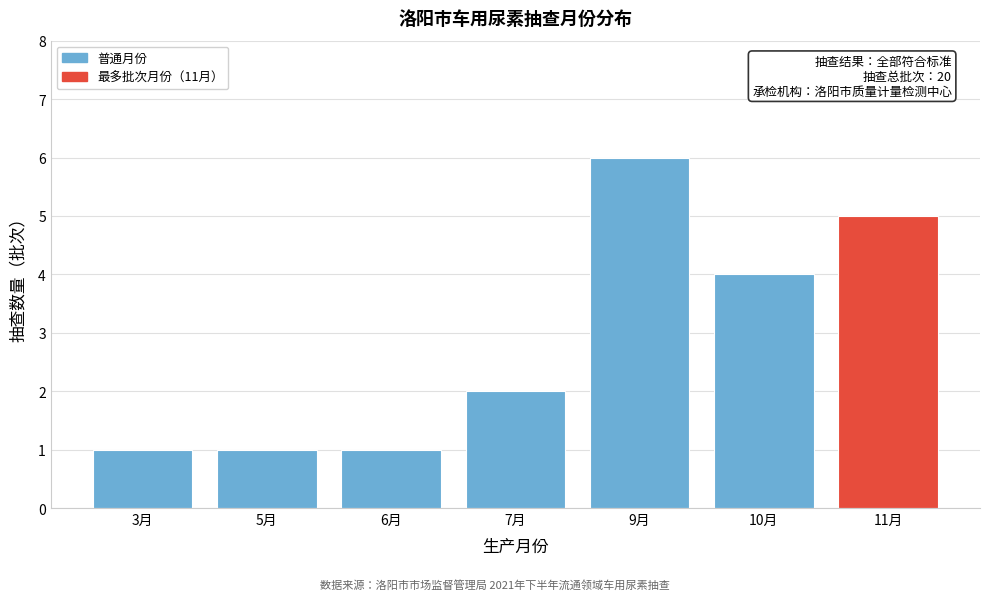

Reading right to left, transcribe all the data shown in this chart.

5	4	6	2	1	1	1